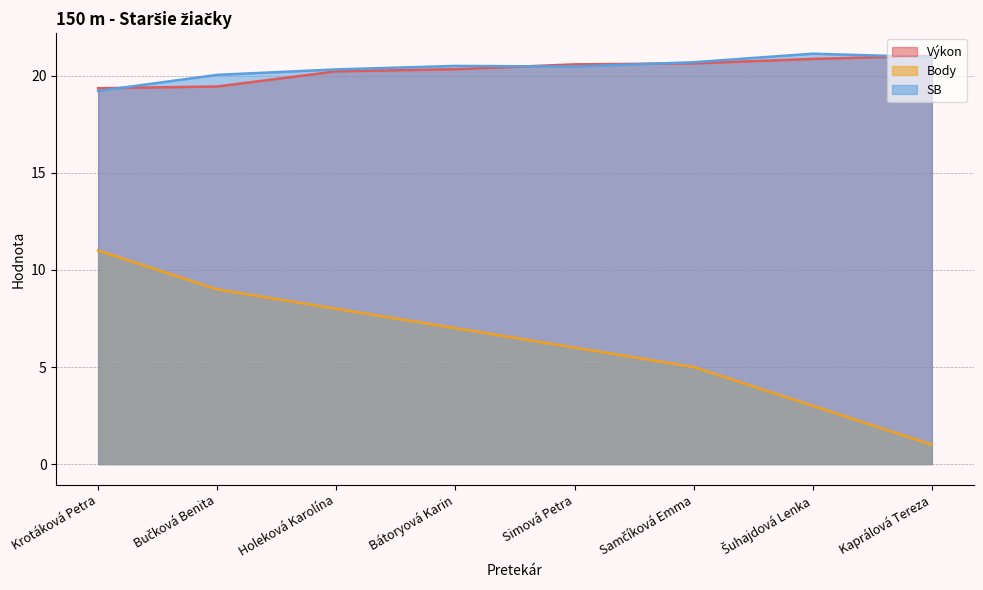

What is the lowest value of the Výkon series?

19.4